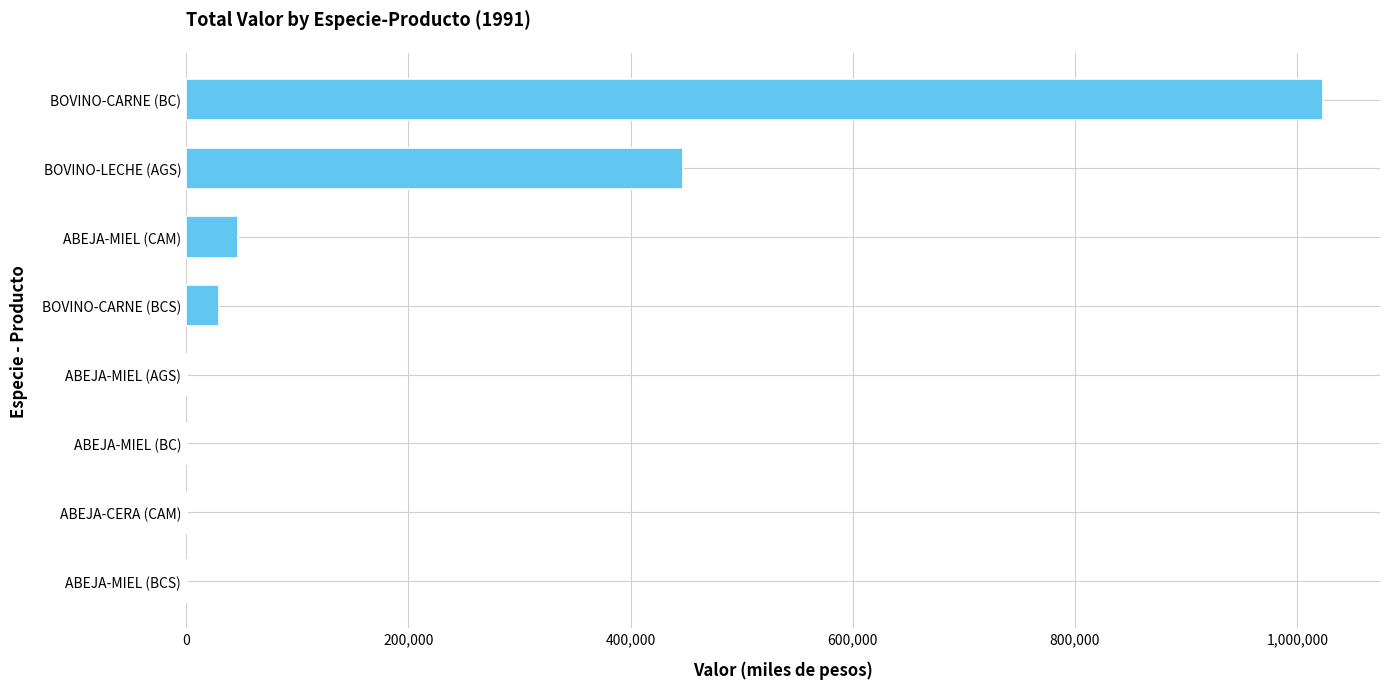

What is the change in value from BOVINO-LECHE (AGS) to BOVINO-CARNE (BC)?

+575854